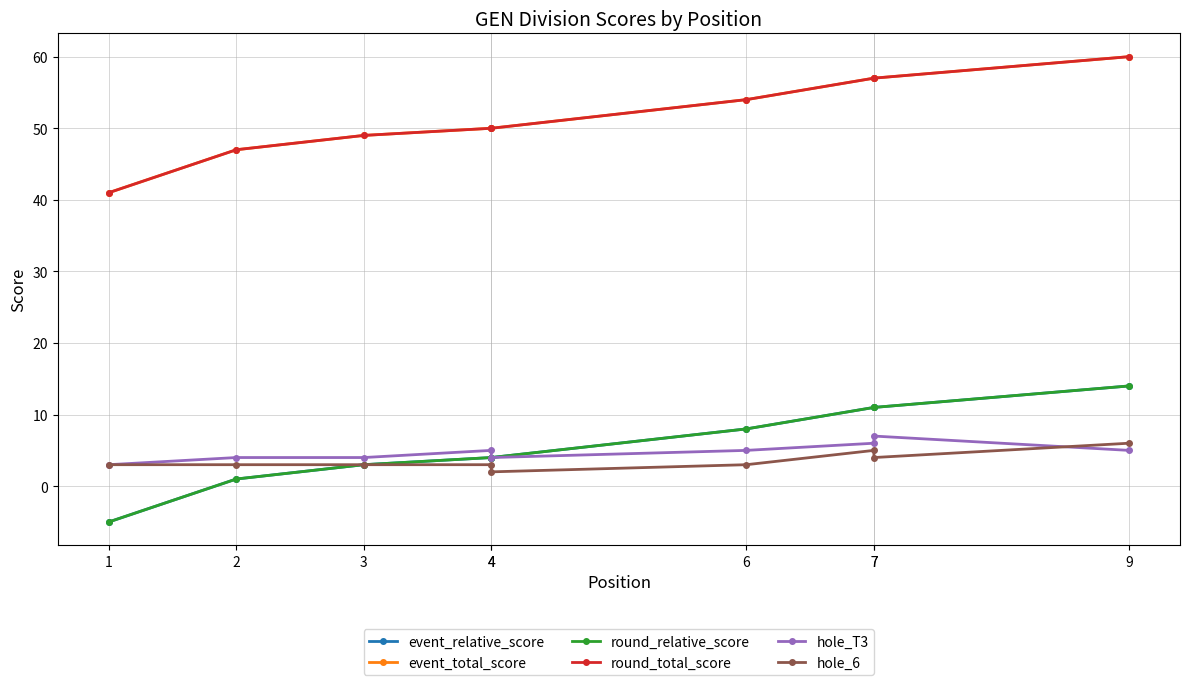

True or false: round_total_score and hole_T3 intersect in this chart.

False